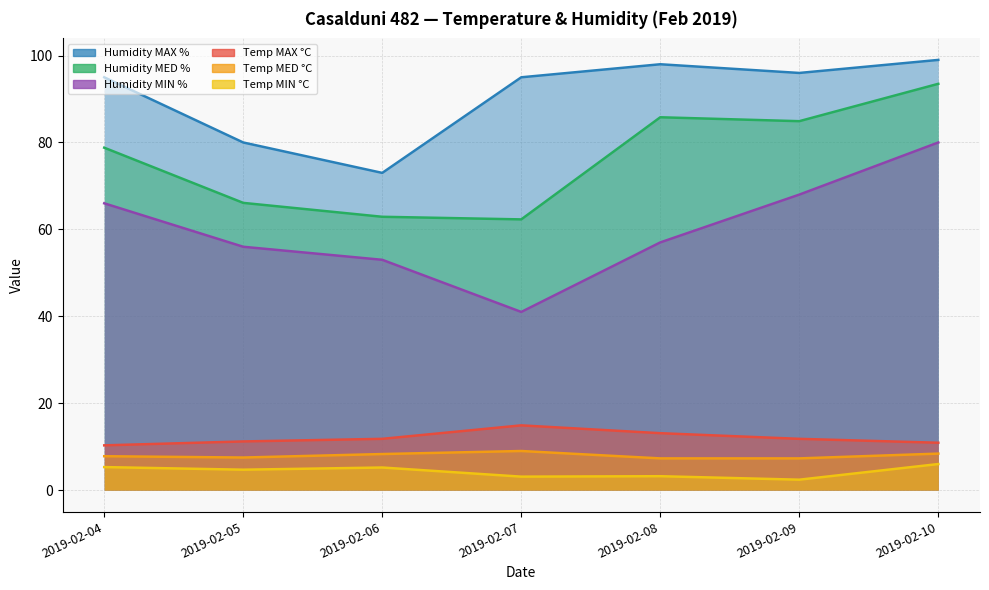

What is the maximum value shown in the chart?

99.0